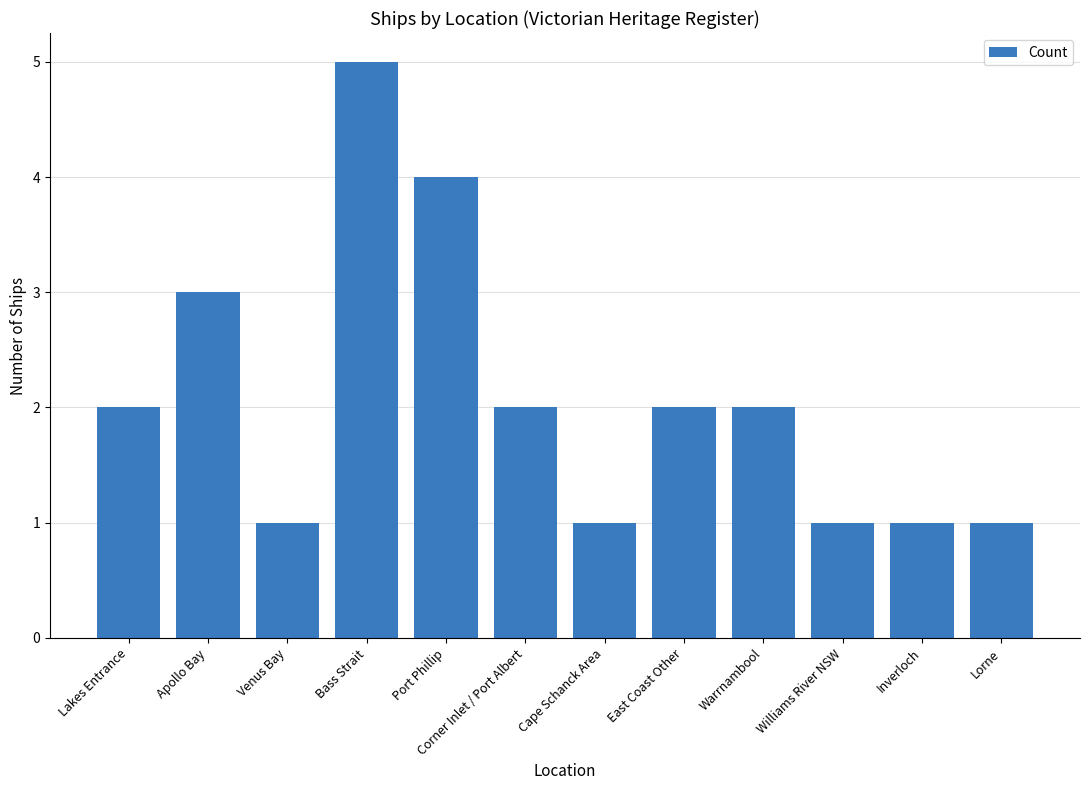

How many distinct data groups are displayed?

1